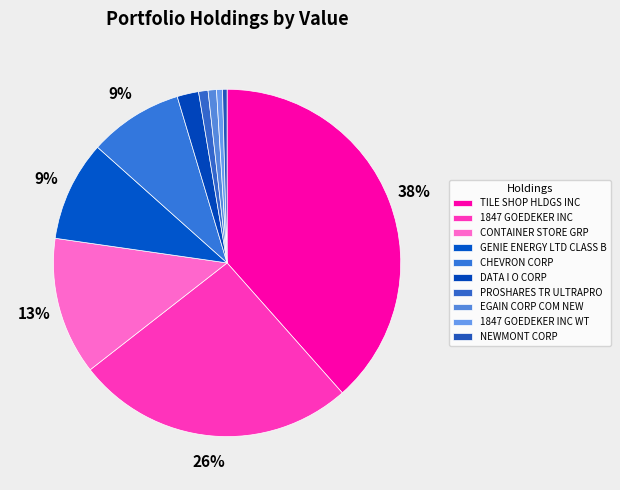

What portion of the pie excludes NEWMONT CORP?

99.6%